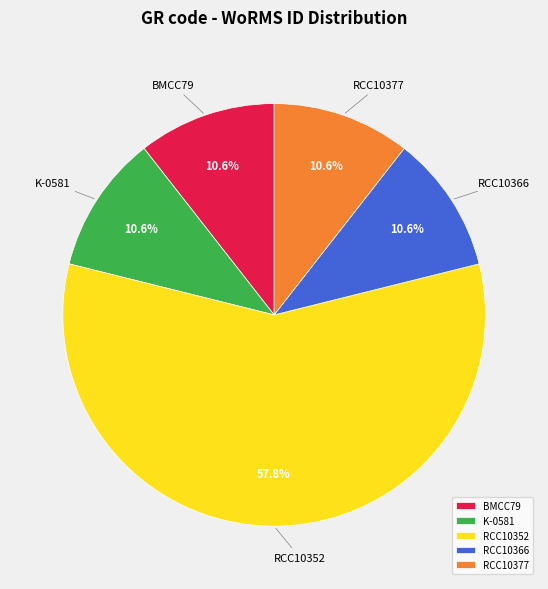

How many segments does this pie chart have?

5